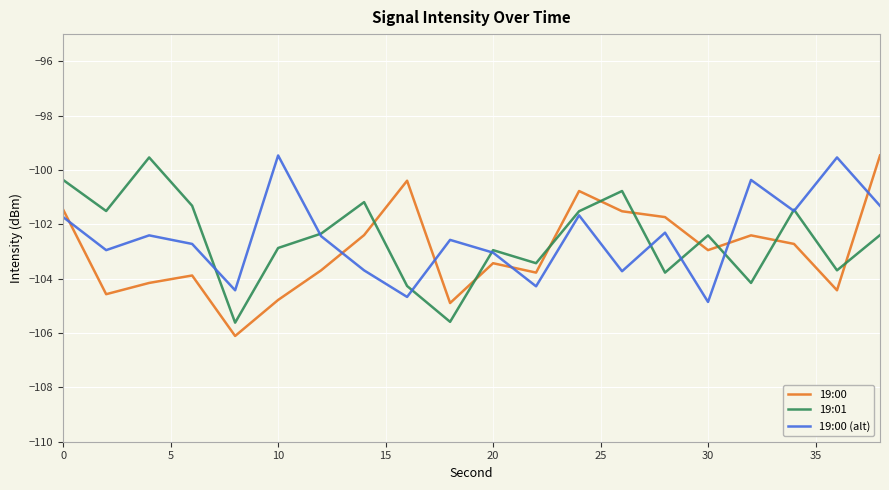

Which series ends up on top after the final intersection of 19:01 and 19:00 (alt)?

19:00 (alt)